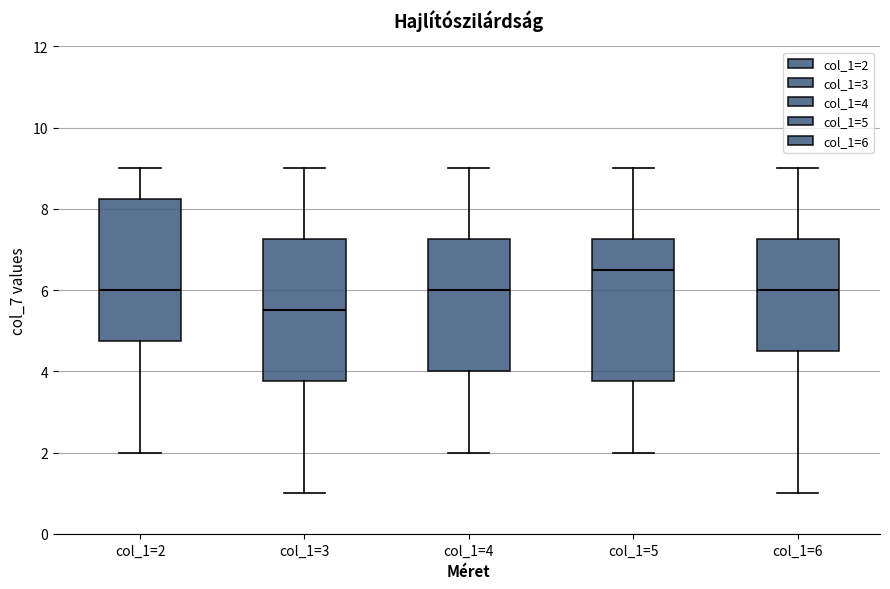

Which box has the highest median line?

col_1=5